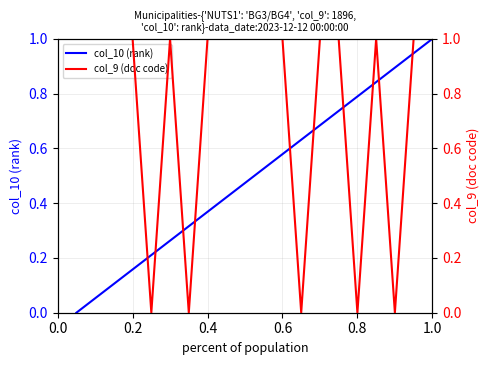

Which series changed the most between 7 and 18?

col_10 (rank)